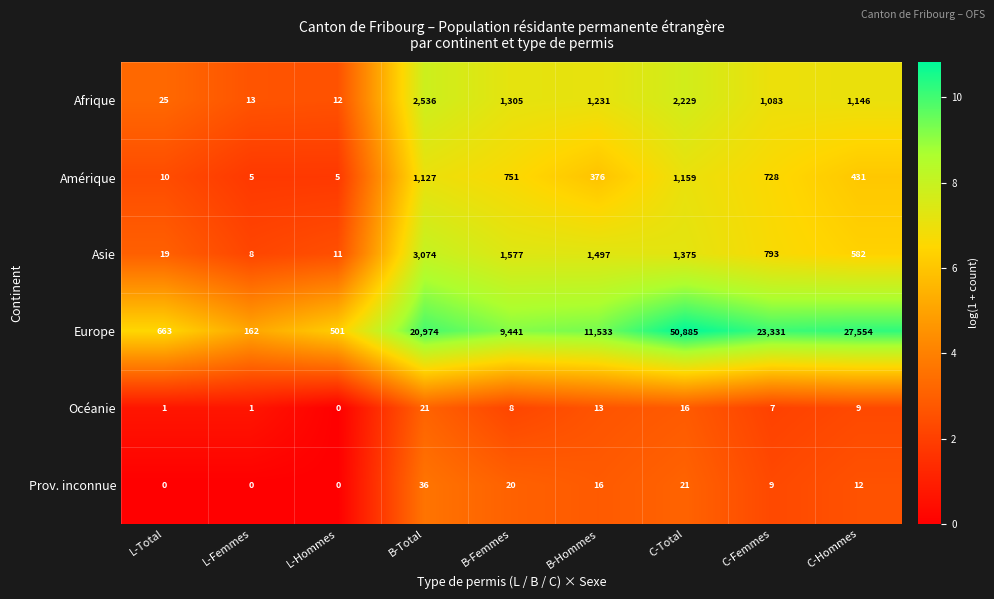

At which label is Asie closest to 1541?

B-Femmes